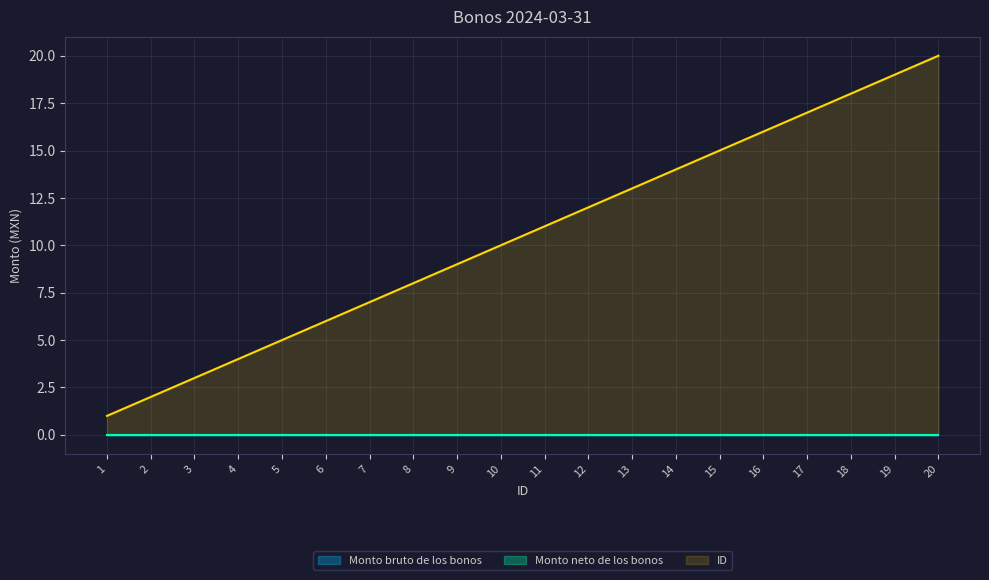

Count the number of categories in the chart.

20